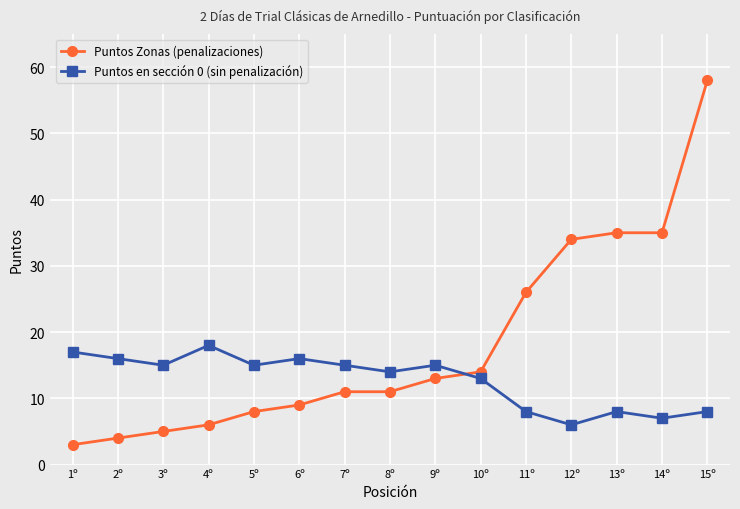

True or false: Puntos en sección 0 (sin penalización) and Puntos Zonas (penalizaciones) cross at least once.

True